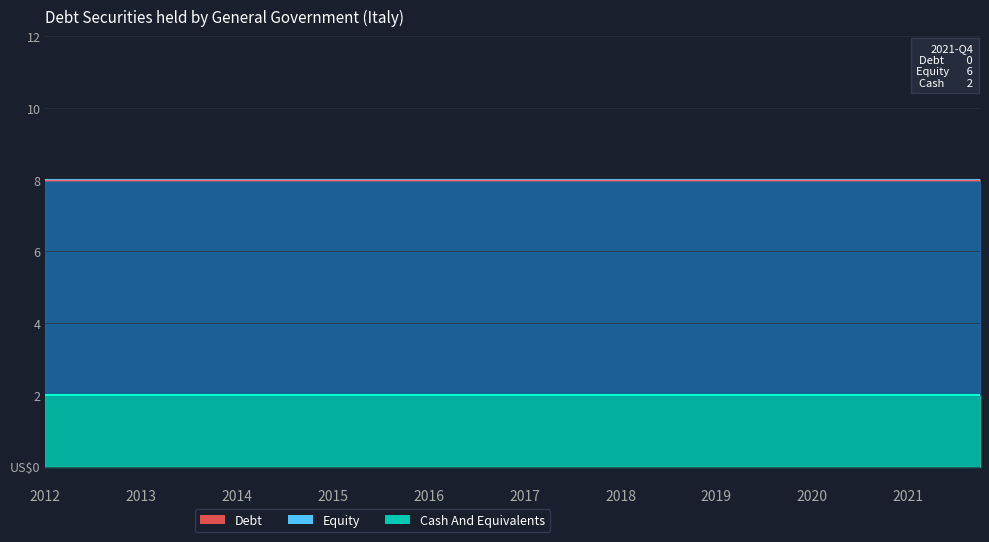

Where is Cash And Equivalents nearest to the value 2?

2012-Q1